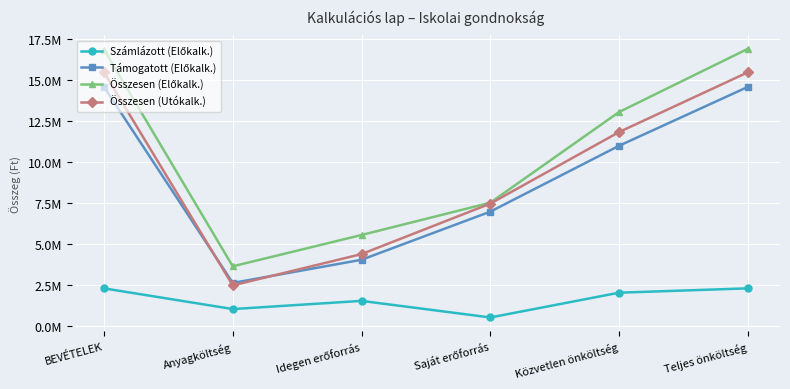

How many Számlázott (Előkalk.) values are between 1013358 and 2278583?

5